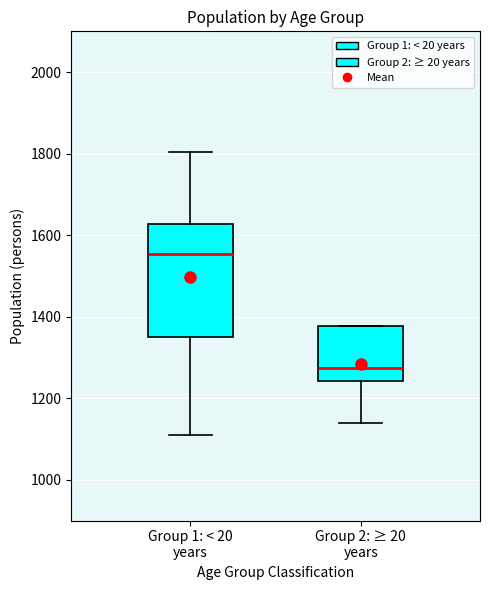

Reading left to right, read every box against the y-axis: the position of its median line, the range the box covers, and the ends of its whiskers. The values are not printed on the chart, so give them approximately, as read against the axis.

Group 1: < 20 years: median 1560, box 1360 to 1620, whiskers 1100 to 1800
Group 2: ≥ 20 years: median 1280, box 1240 to 1380, whiskers 1140 to 1380